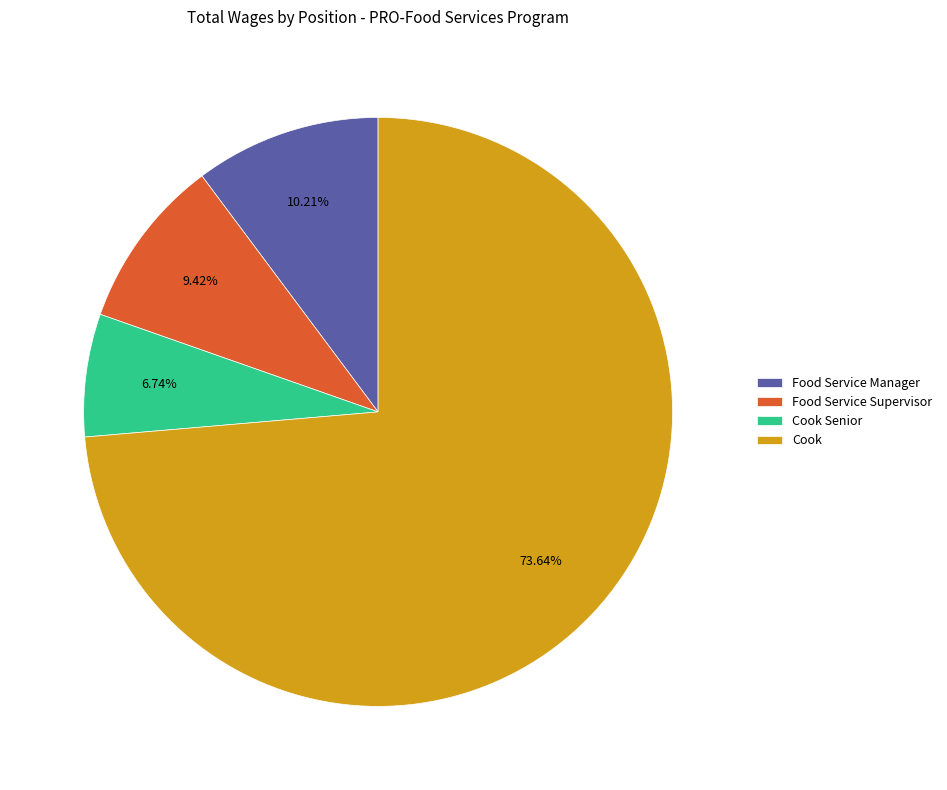

To the nearest percent, what is the combined percentage of Cook Senior and Food Service Manager?

17%